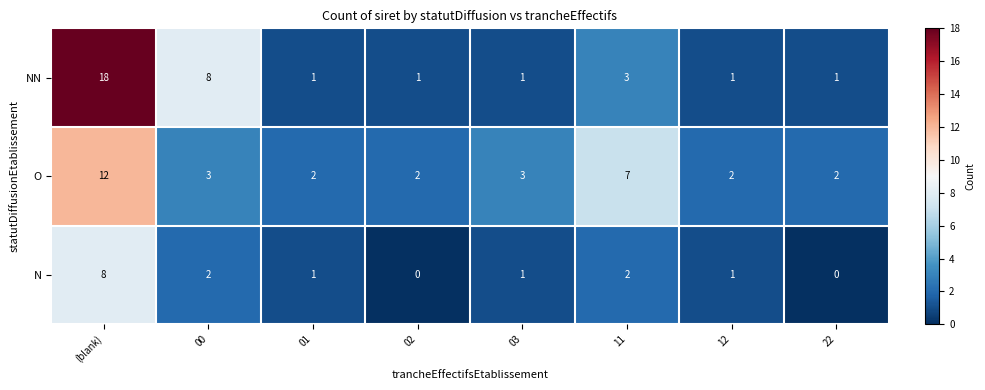

True or false: O has a value of 2 at 22.

True